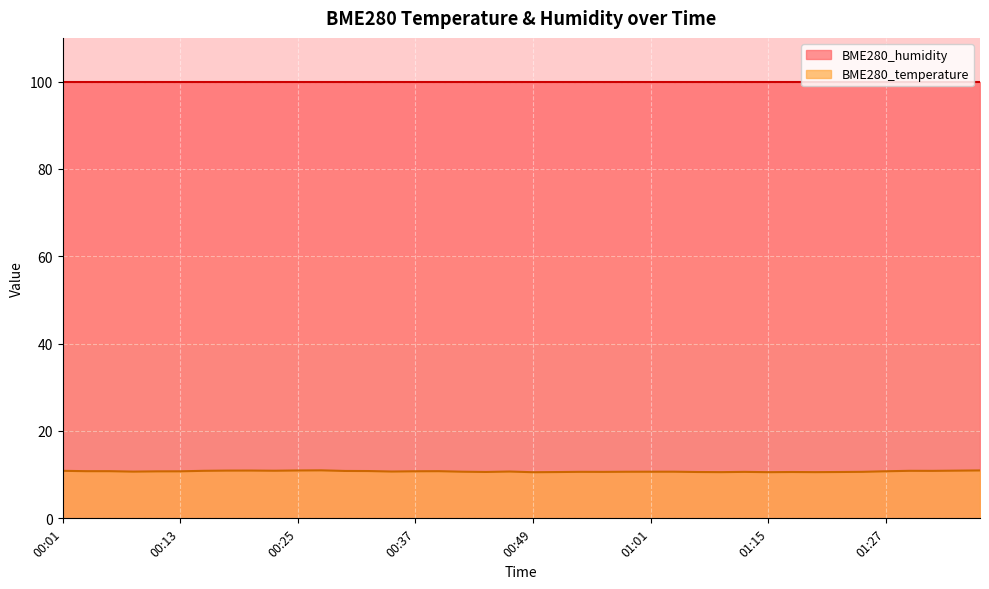

Does the chart display data point markers on the line(s)?

No